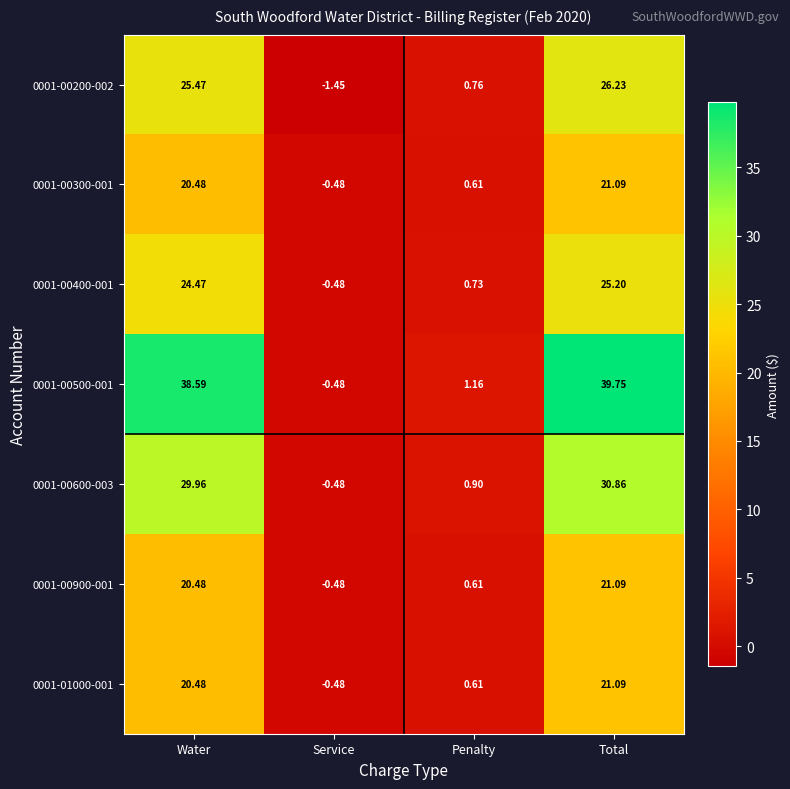

Which category has the lowest value across all series?

Service